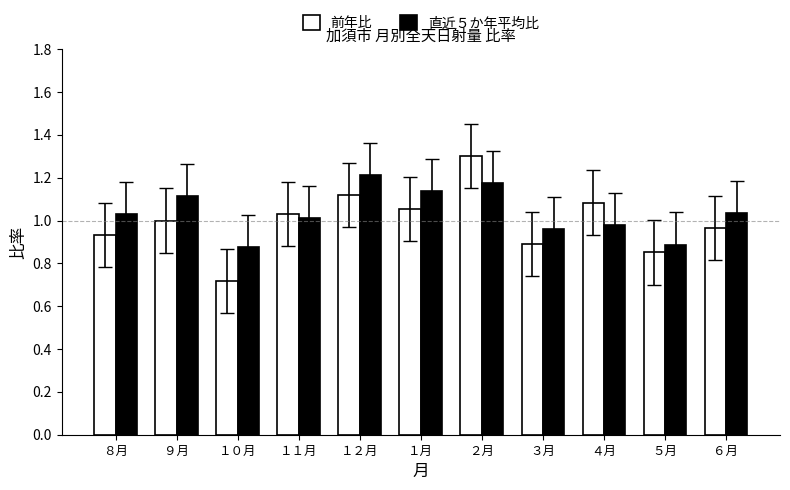

What is the maximum value shown in the chart?

1.3